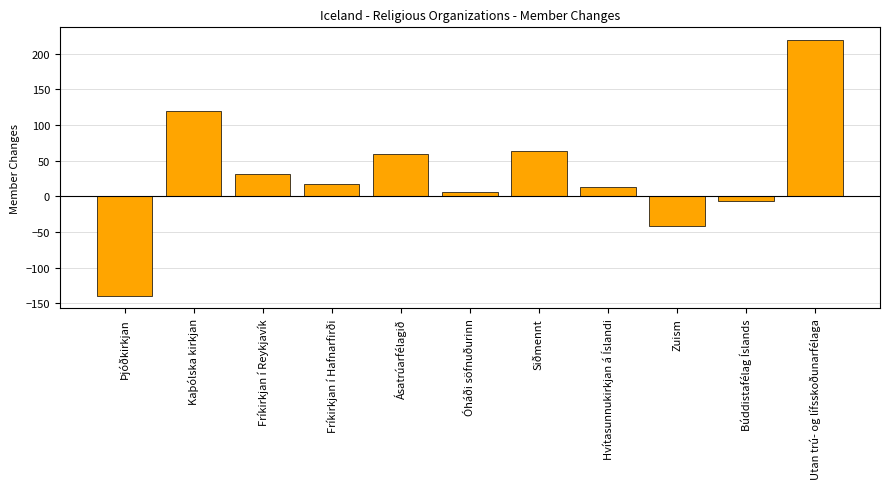

How many values are above zero?

8